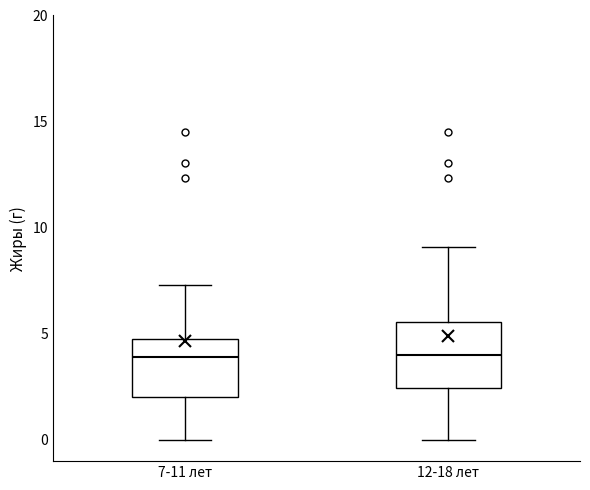

Reading left to right, read every box against the y-axis: the position of its median line, the range the box covers, and the ends of its whiskers. The values are not printed on the chart, so give them approximately, as read against the axis.

7-11 лет: median 4.0, box 2.0 to 4.5, whiskers 0.0 to 7.5
12-18 лет: median 4.0, box 2.5 to 5.5, whiskers 0.0 to 9.0